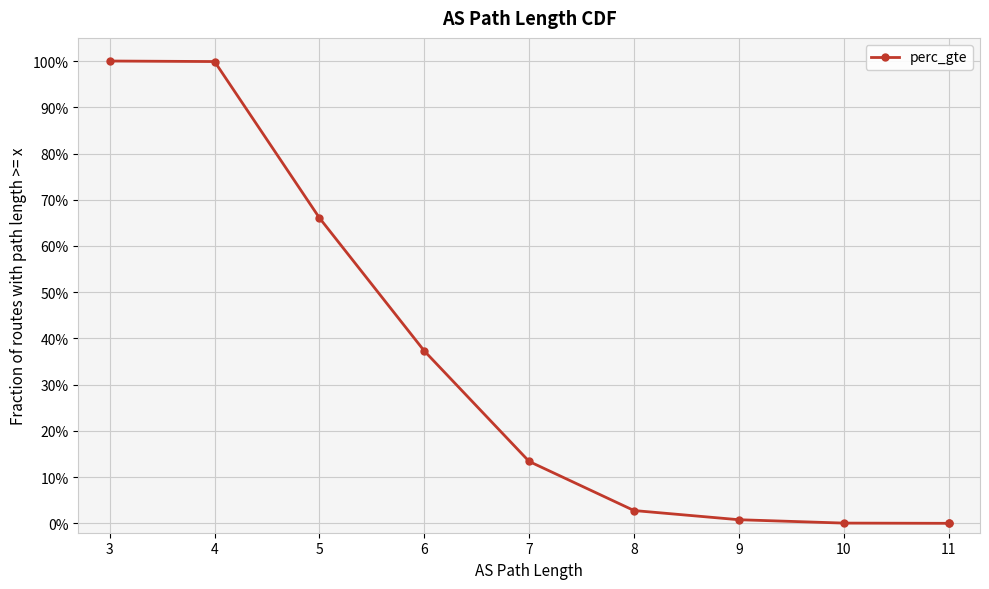

How many values are above zero?

9